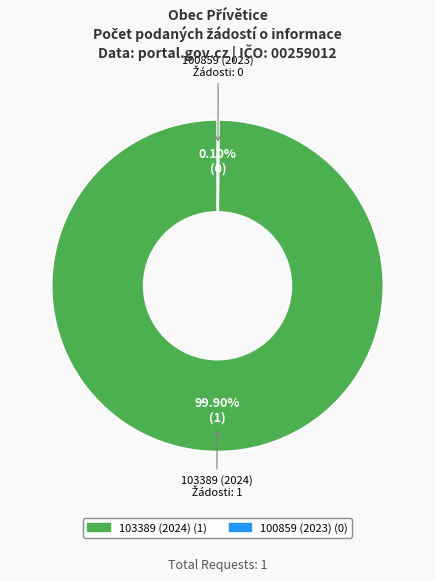

Which category has the biggest portion of the pie?

103389 (2024)